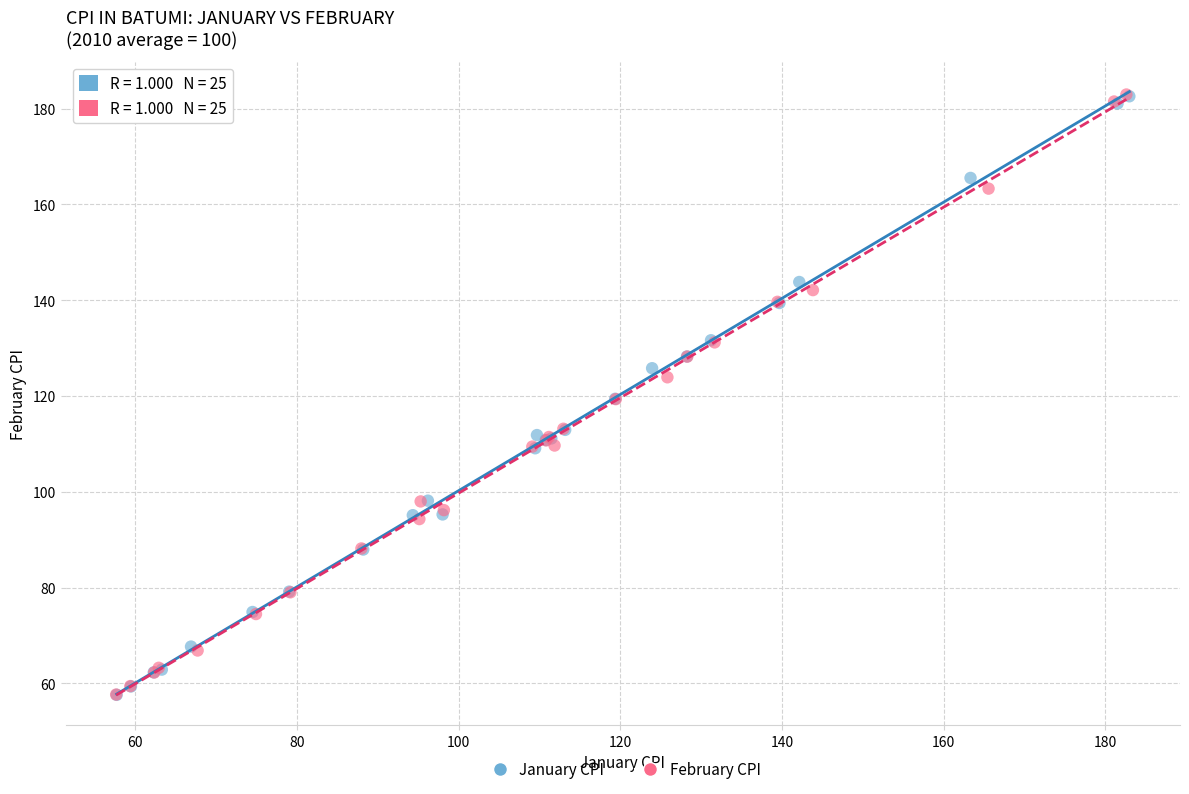

Which series has the widest spread of Y values?

February CPI